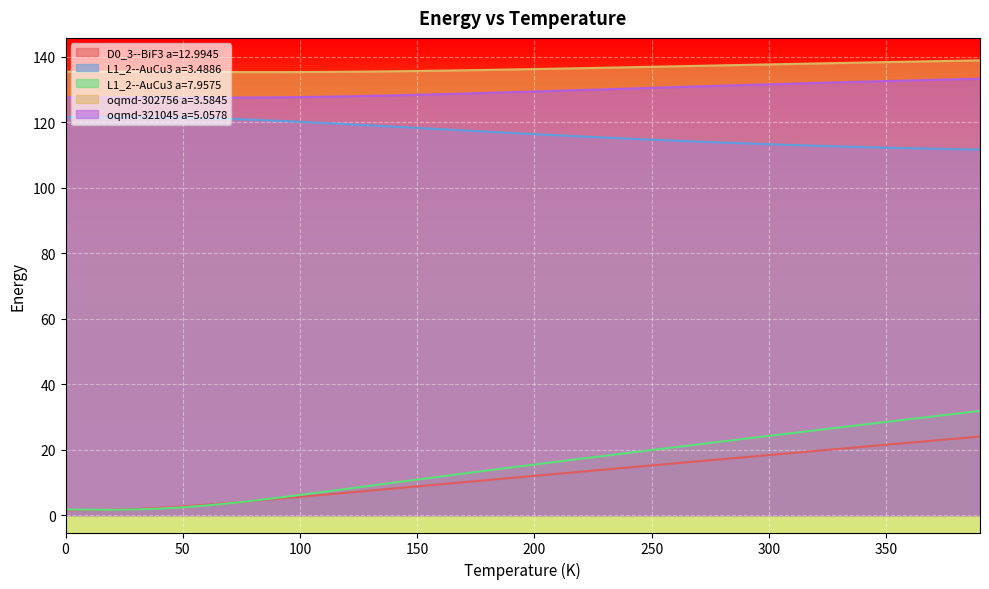

What is the difference between the maximum and minimum values in the D0_3--BiF3 a=12.9945 series?

22.5